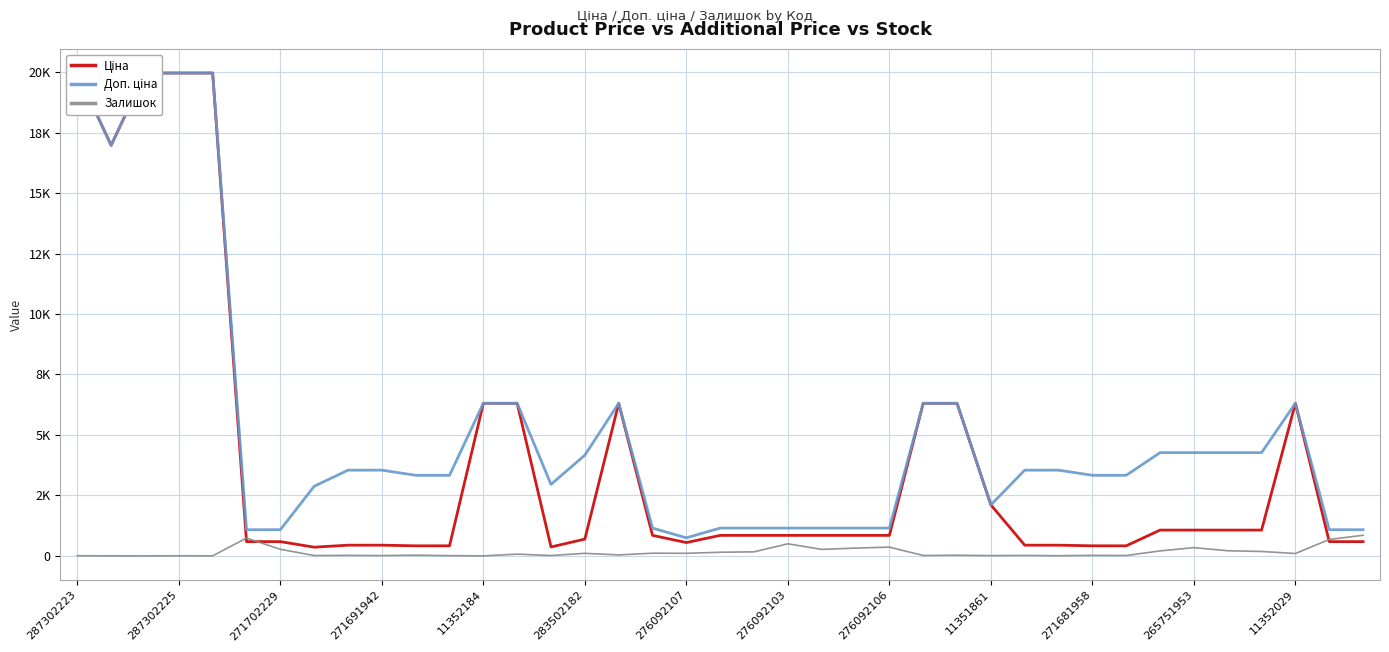

What are all the series names shown in the legend?

Ціна, Доп. ціна, Залишок